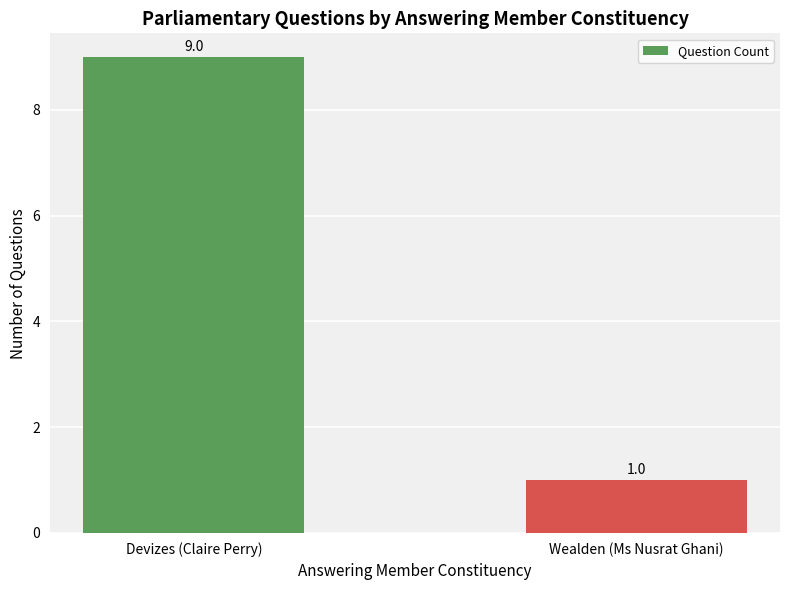

The value at Devizes (Claire Perry) is 6. True or false?

False